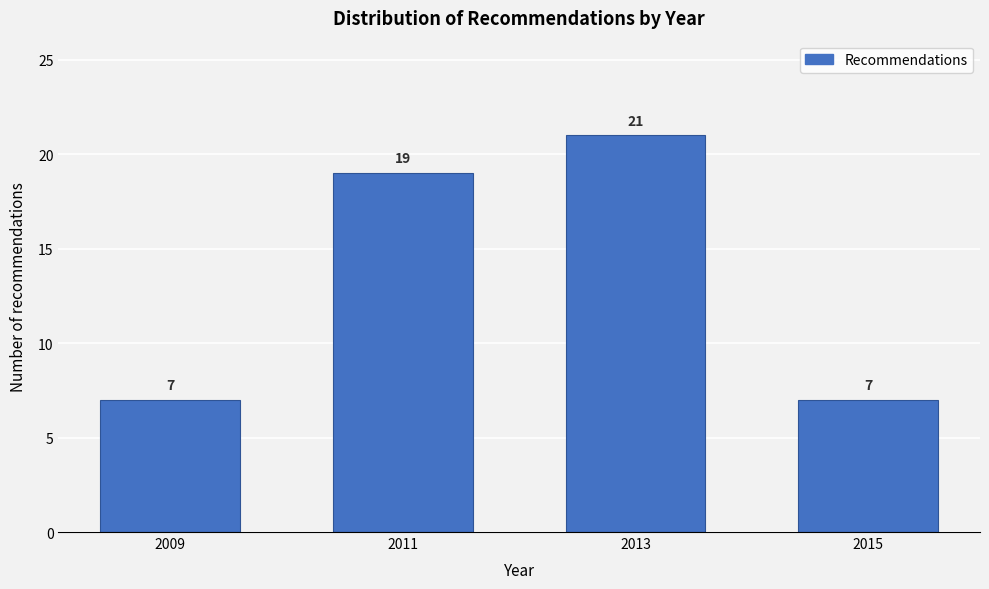

Reading right to left, what are all the values shown in this chart?

7	21	19	7